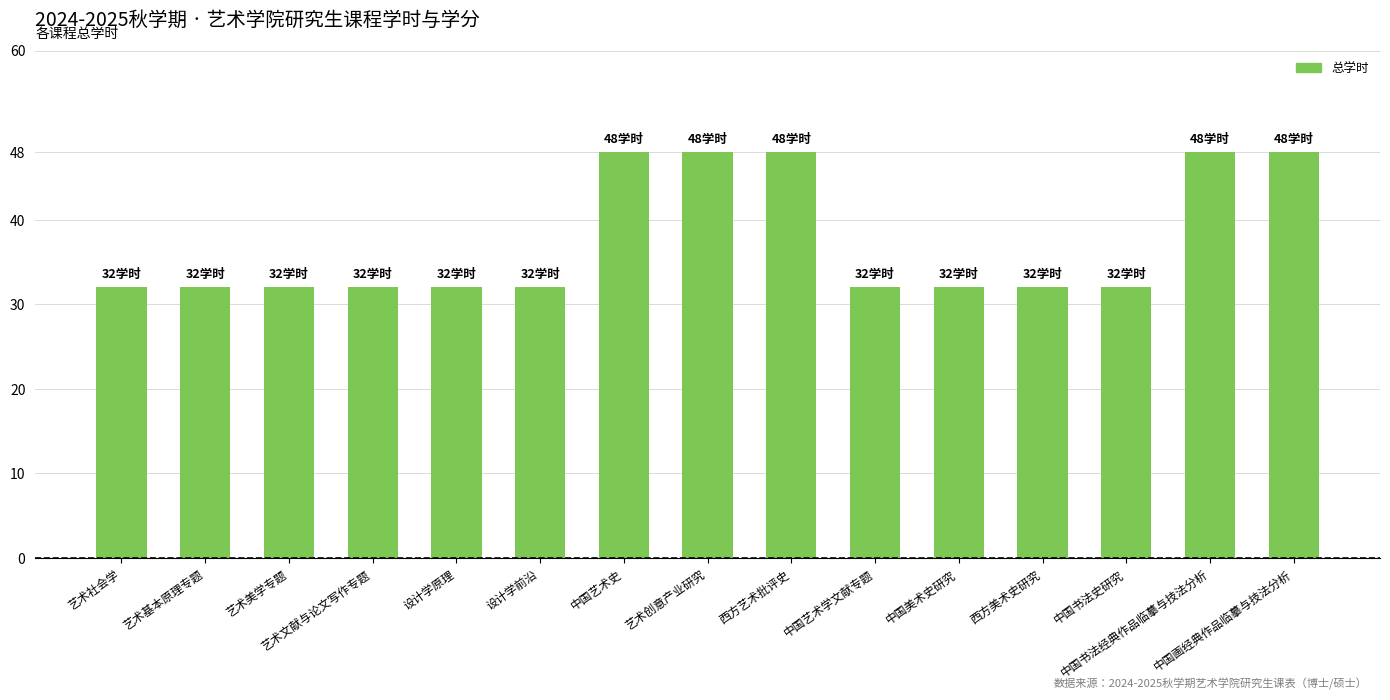

True or false: the data shows 52 at 艺术文献与论文写作专题.

False